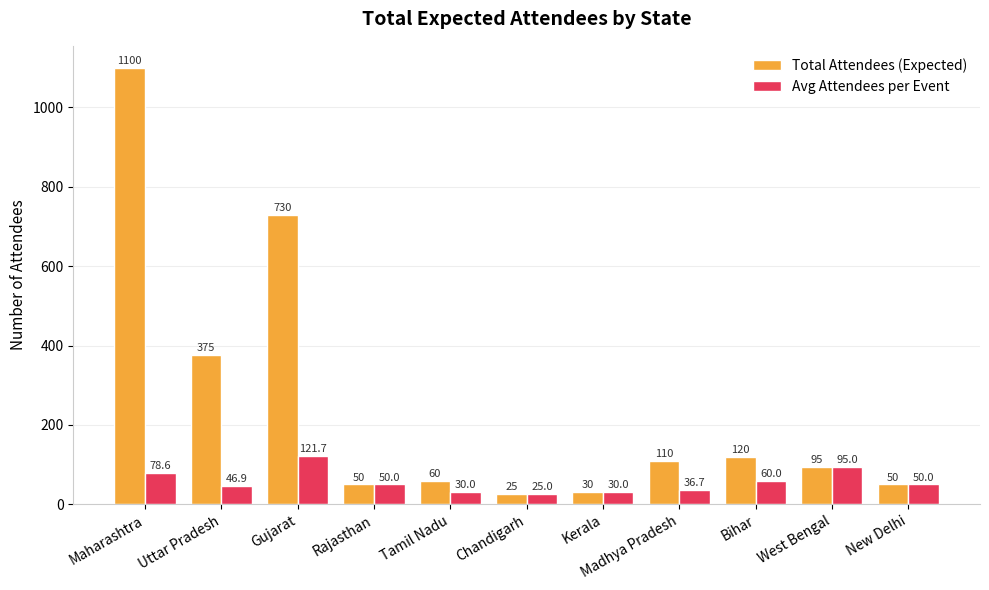

What is the spread (max minus min) of values at Gujarat?

608.3